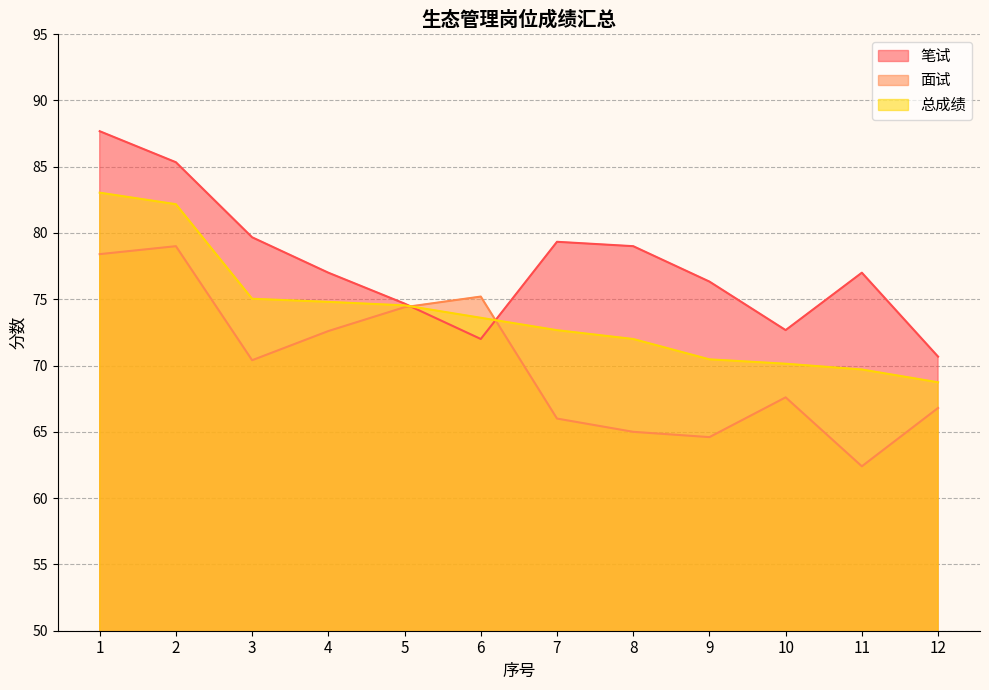

How many data points in 笔试 are less than 77?

5